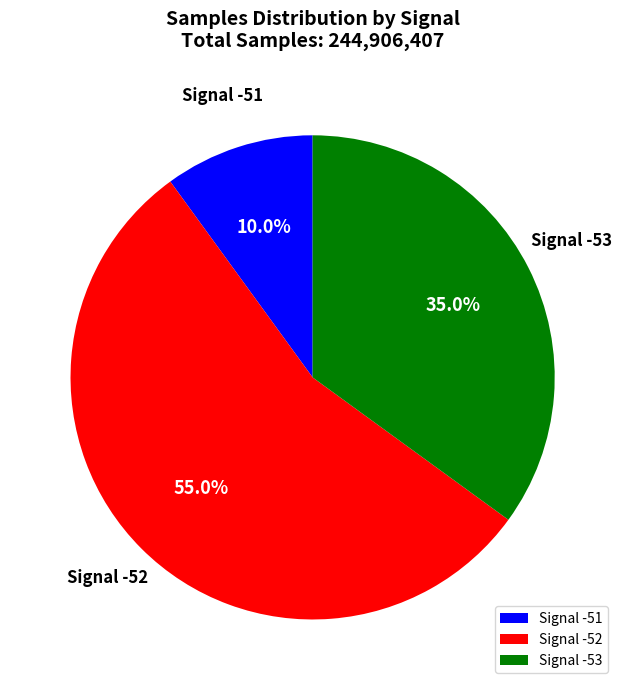

What is the largest slice in the pie chart?

Signal -52